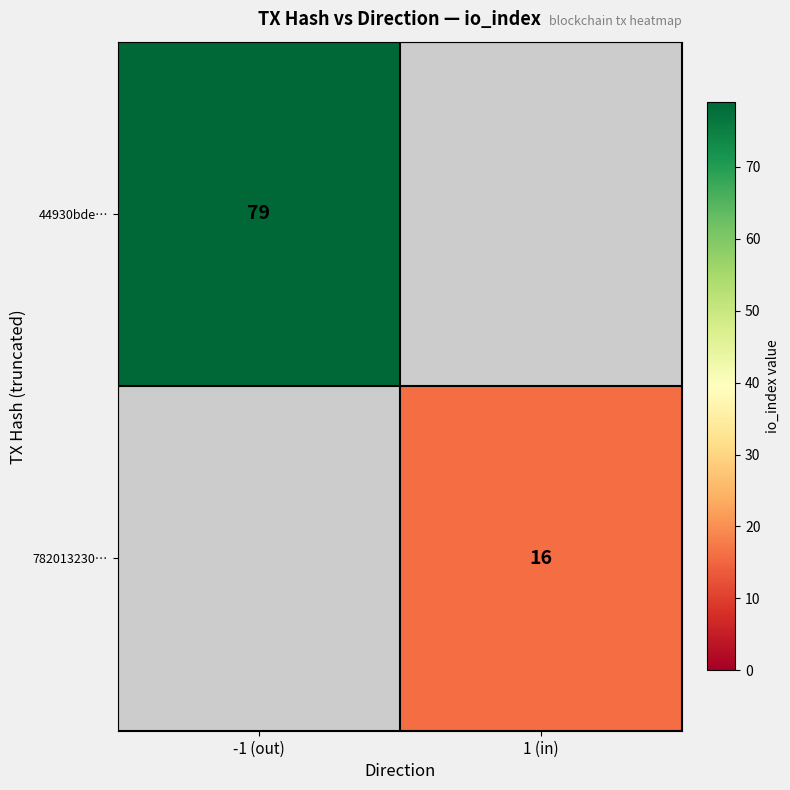

True or false: 782013230… has a value of 16 at 1 (in).

True